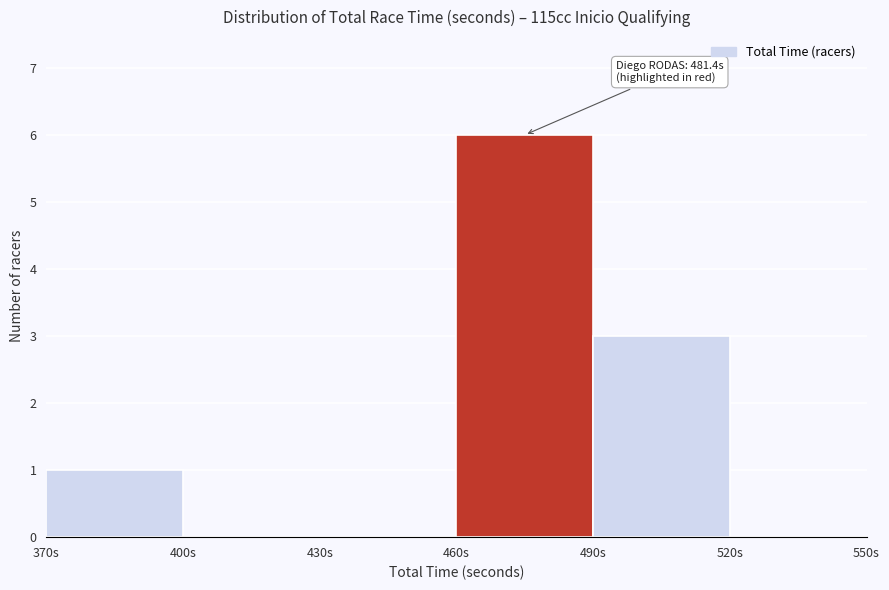

Over which range of the x-axis is the bar tallest?

460 to 490